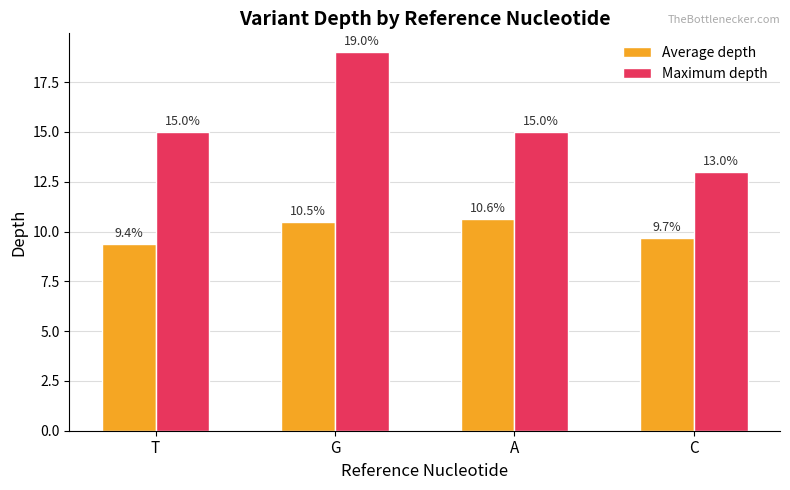

What is the label of the 4th bar from the left?

C